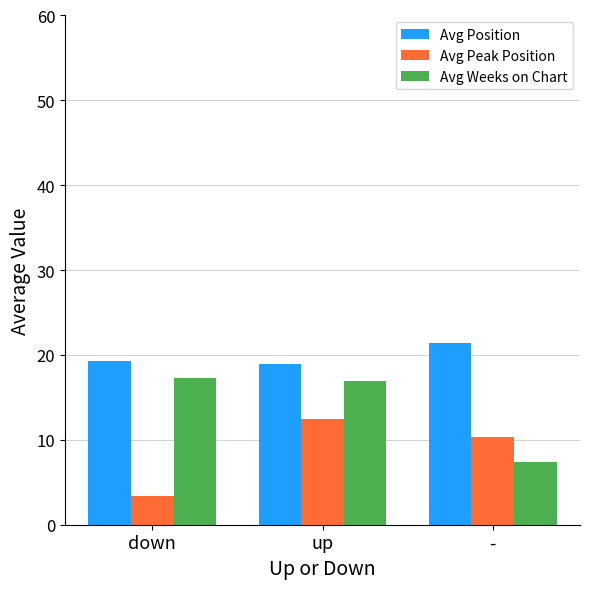

Which series has the largest total across all categories?

Avg Position